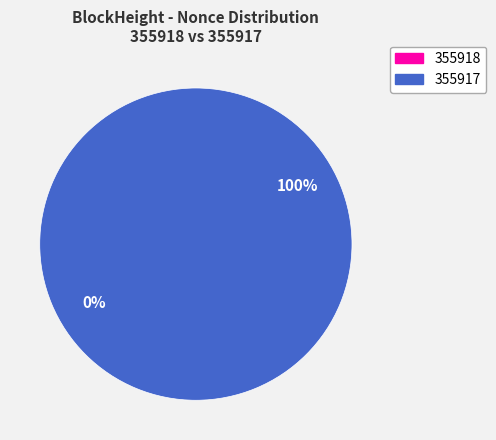

Which slice is the largest?

355917